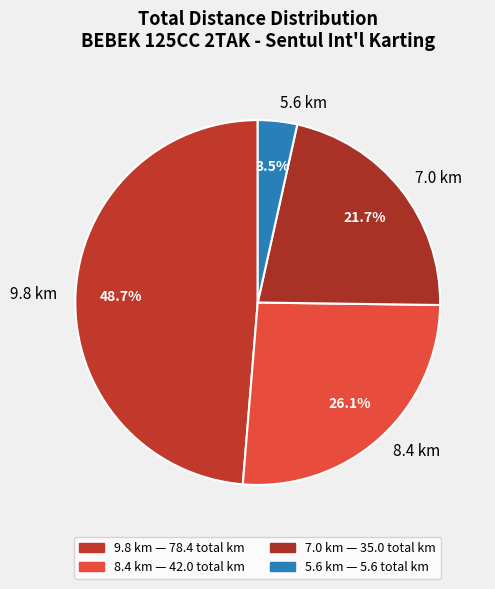

To the nearest percent, what is the average slice percentage?

25%